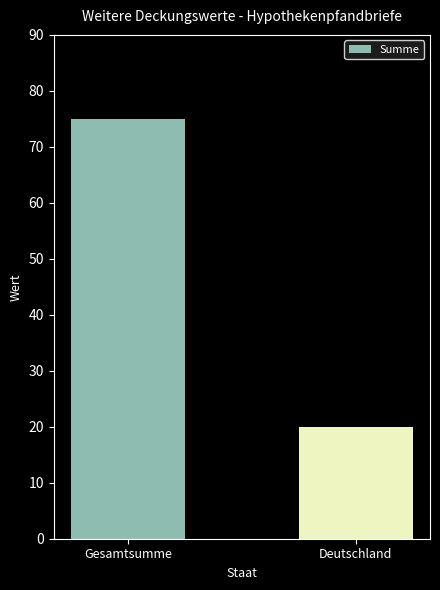

Rank the categories by value from highest to lowest.

Gesamtsumme, Deutschland